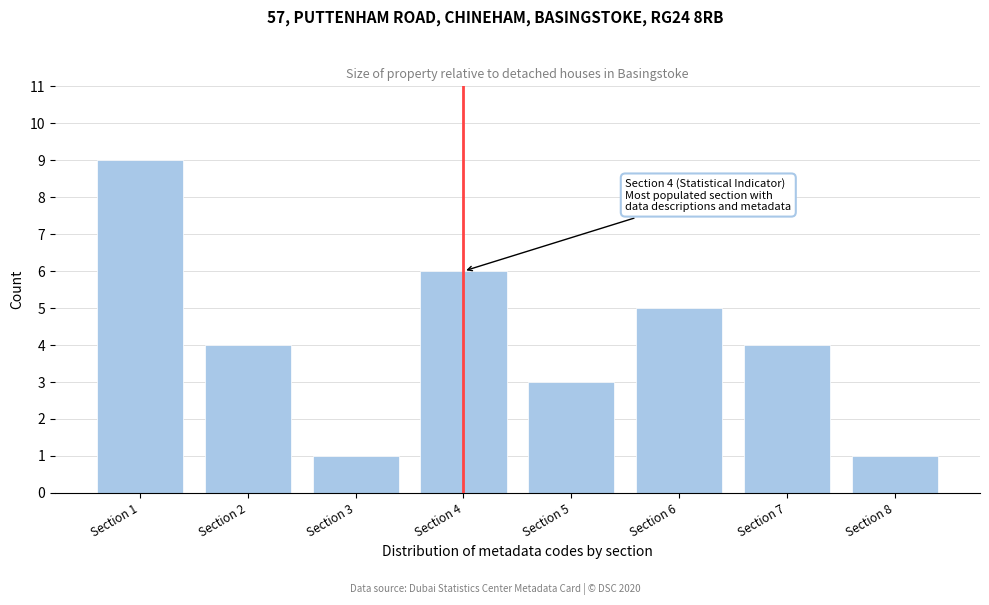

Reading right to left, list all the values displayed in this chart.

Section 8=1	Section 7=4	Section 6=5	Section 5=3	Section 4=6	Section 3=1	Section 2=4	Section 1=9